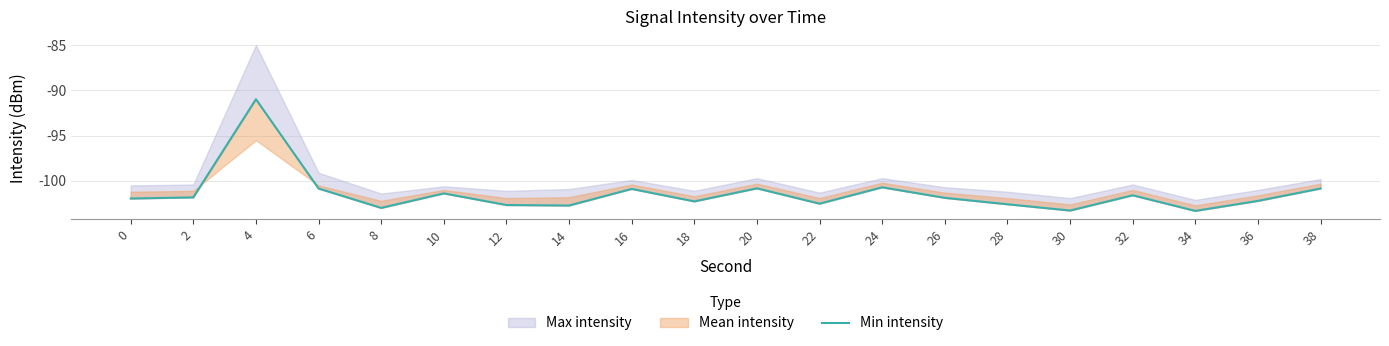

Reading left to right, list all the values displayed in this chart.

0=-101.9	2=-101.8	4=-91.0	6=-100.8	8=-103.0	10=-101.4	12=-102.7	14=-102.7	16=-100.9	18=-102.3	20=-100.8	22=-102.5	24=-100.7	26=-101.9	28=-102.6	30=-103.3	32=-101.6	34=-103.3	36=-102.2	38=-100.8